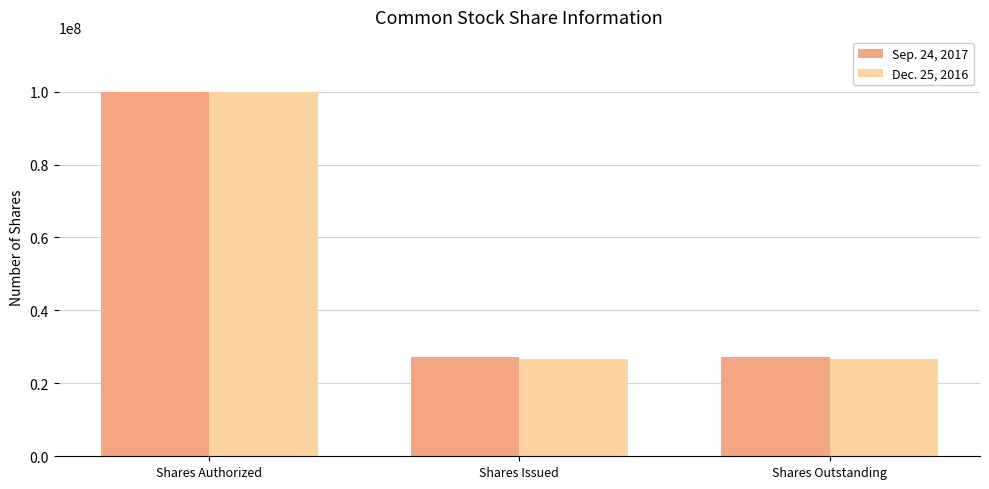

The Dec. 25, 2016 series shows 26692119 at Shares Issued. True or false?

True